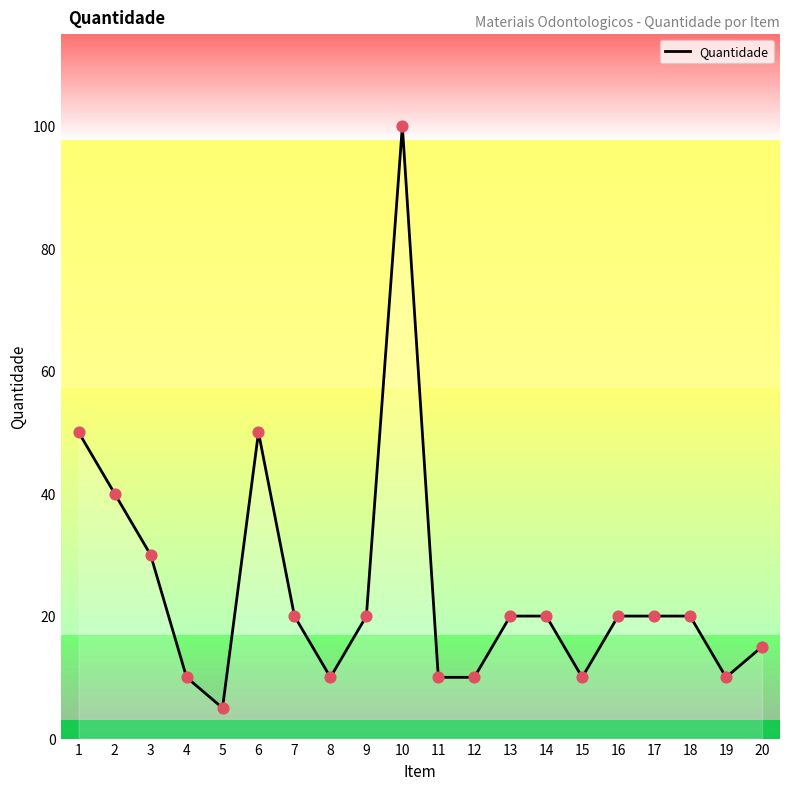

What is the change in value from 3 to 6?

+20